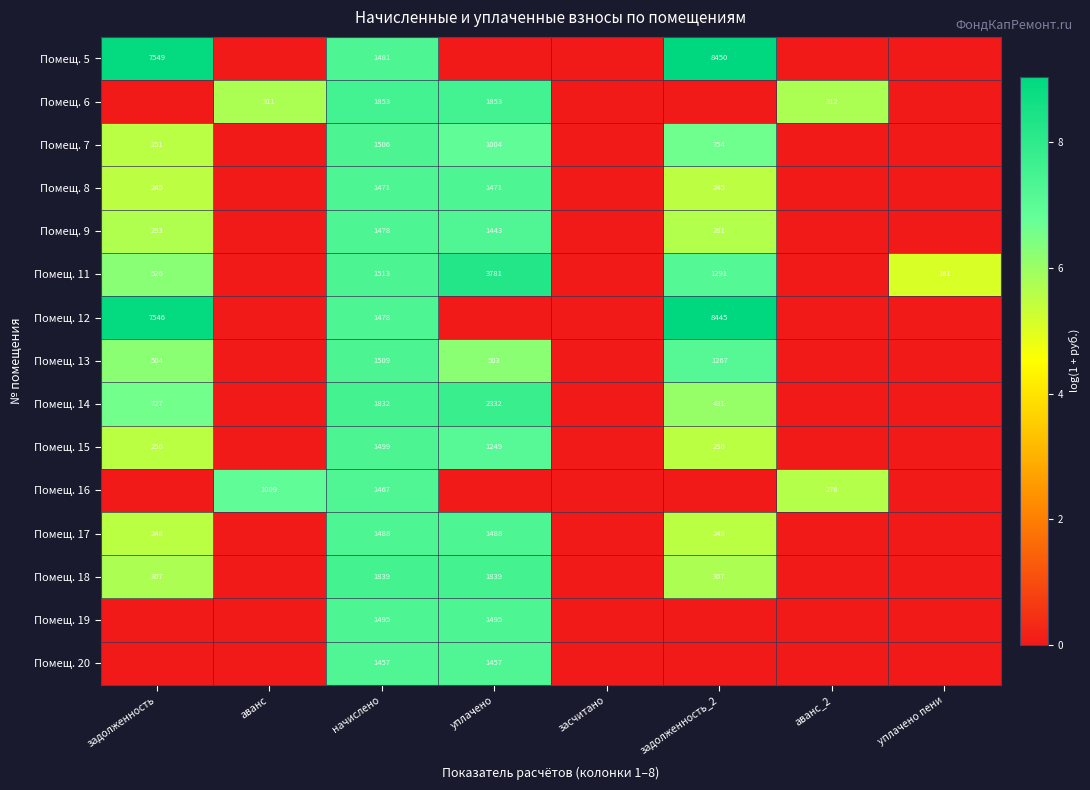

At which category is the sum across all series the highest?

начислено